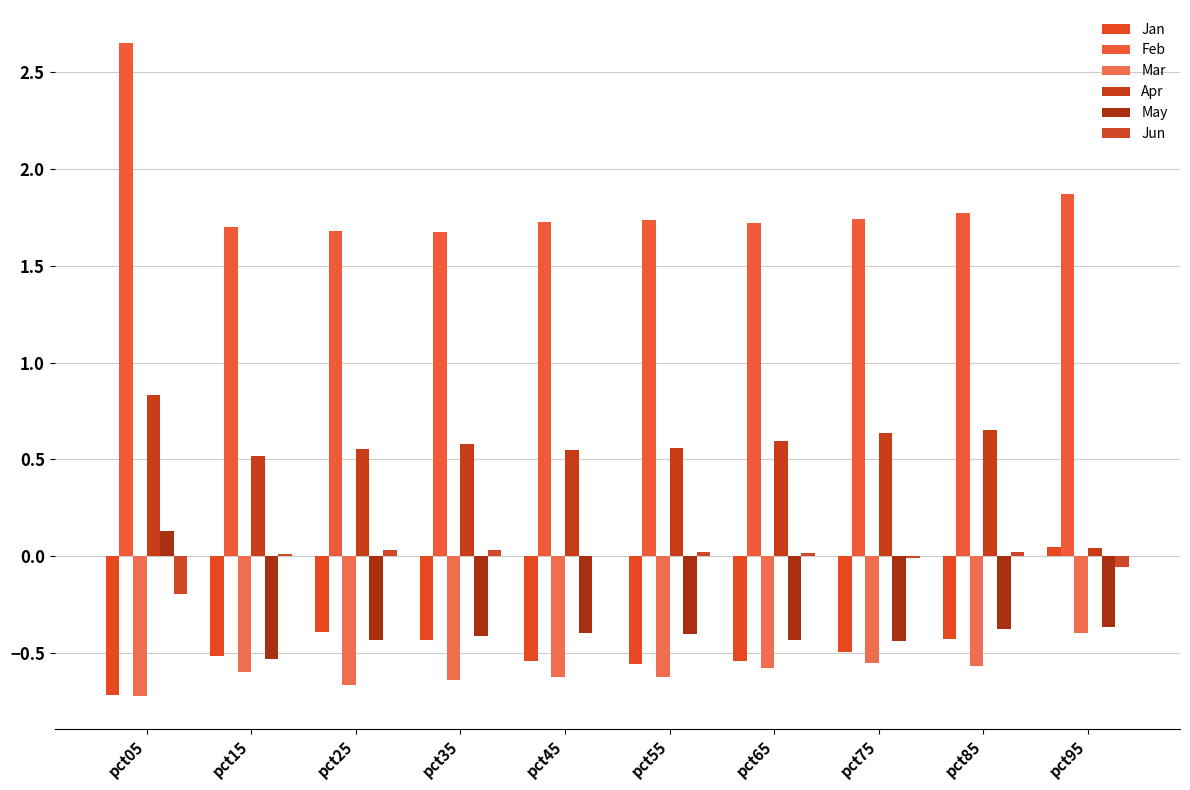

Rank the categories by Jan value from highest to lowest.

pct95, pct25, pct85, pct35, pct75, pct15, pct45, pct65, pct55, pct05